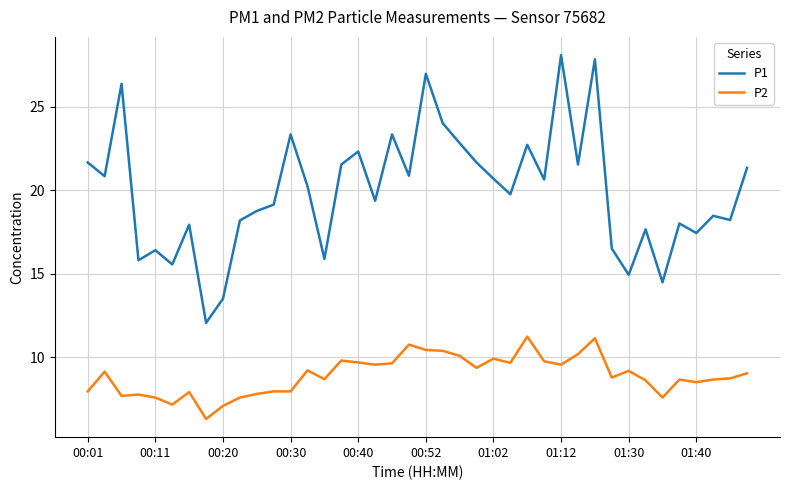

What is the difference between the second highest and second lowest values in the P1 series?

14.3